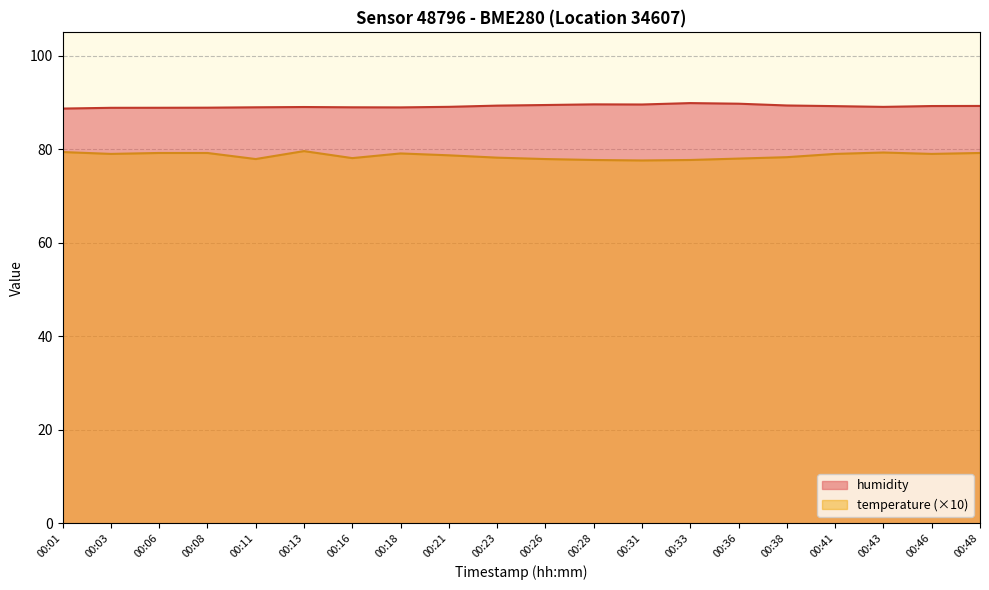

In temperature, how many points are lower than both neighbors (excluding endpoints)?

5